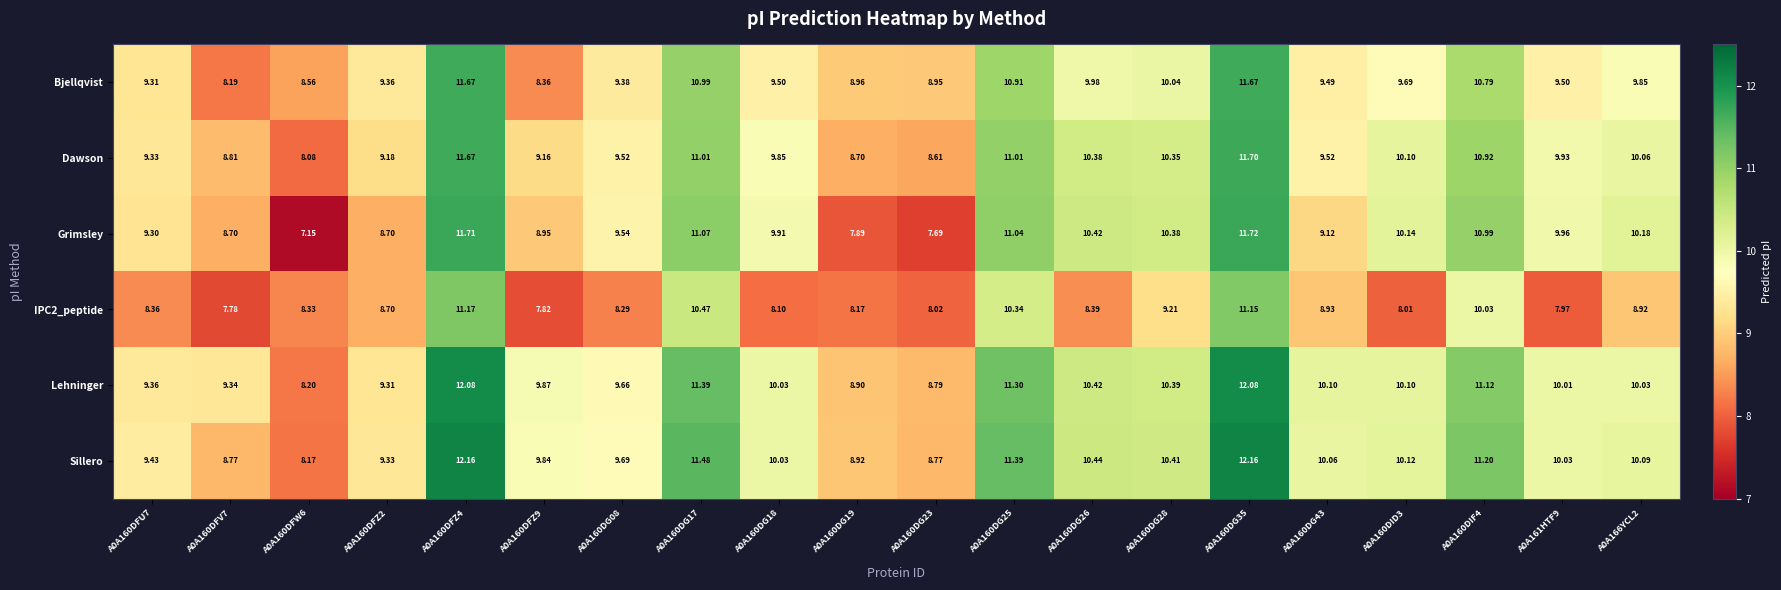

Is the value of Grimsley at A0A160DFZ4 greater than the value of Lehninger at A0A160DFV7?

Yes